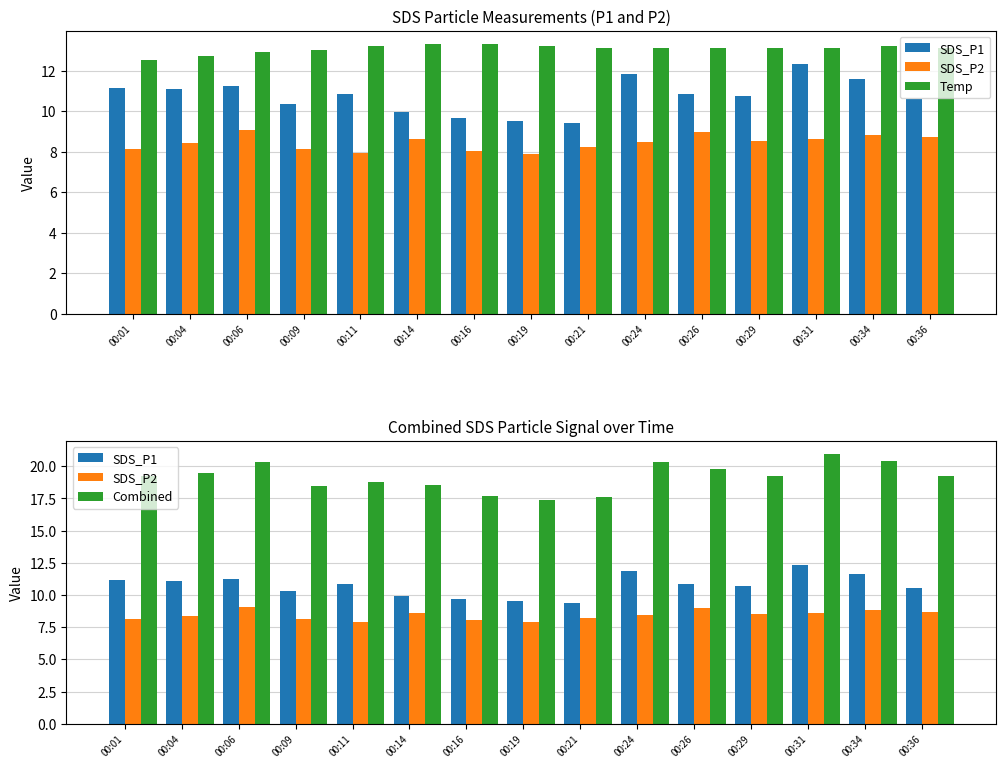

Reading left to right, list all the values displayed in this chart.

SDS_P1: 11.1	11.1	11.2	10.3	10.8	9.9	9.7	9.5	9.4	11.8	10.8	10.7	12.3	11.6	10.6
SDS_P2: 8.1	8.4	9.1	8.1	7.9	8.6	8.0	7.9	8.2	8.5	9.0	8.5	8.6	8.8	8.7
Temp: 12.5	12.7	12.9	13.0	13.2	13.3	13.3	13.2	13.1	13.1	13.1	13.1	13.1	13.2	13.1
Combined: 19.2	19.5	20.3	18.5	18.8	18.6	17.7	17.4	17.6	20.3	19.8	19.3	20.9	20.4	19.3